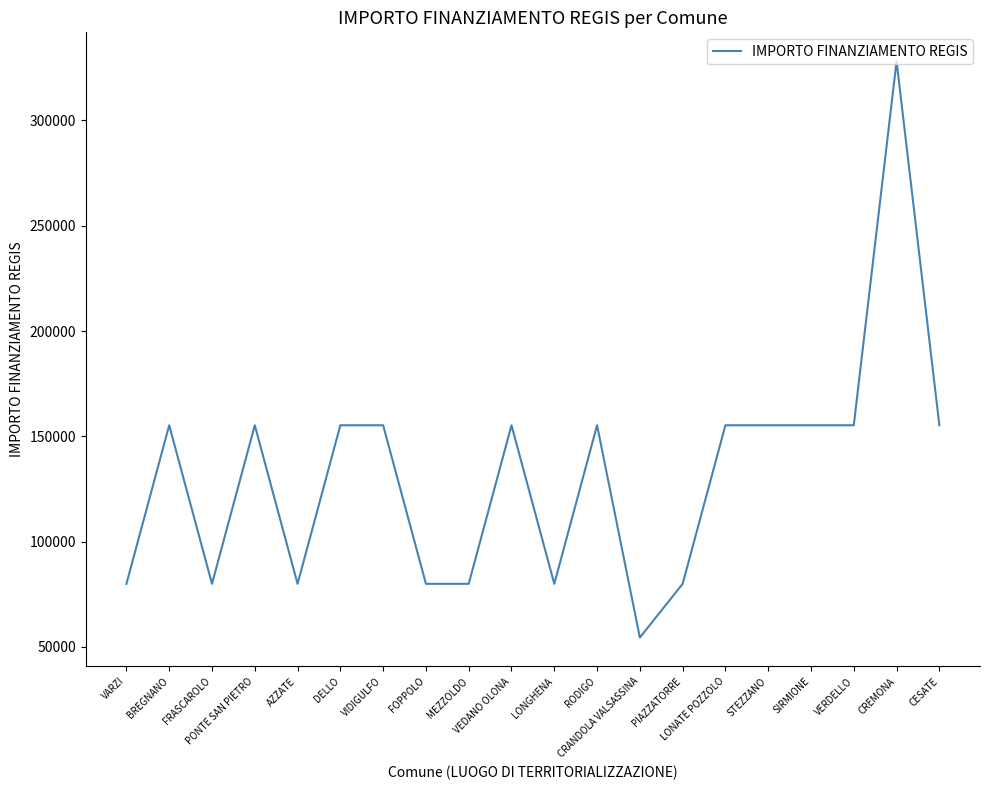

What is the difference between the maximum and minimum values?

273748